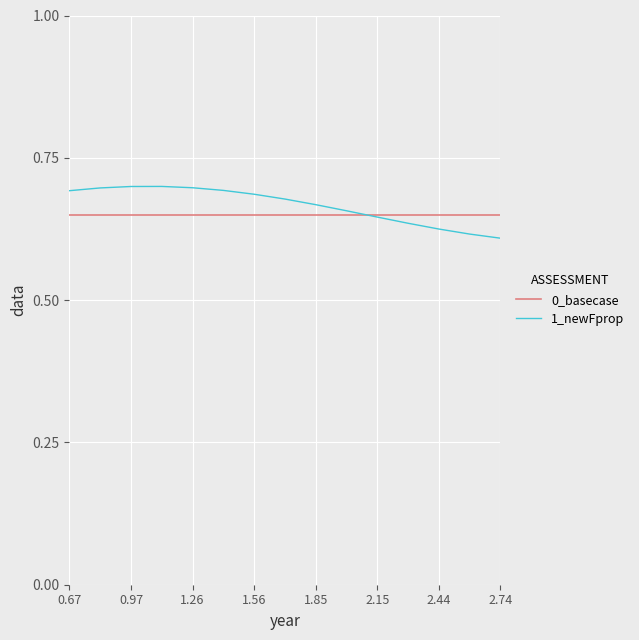

Which series has the widest spread of values?

1_newFprop